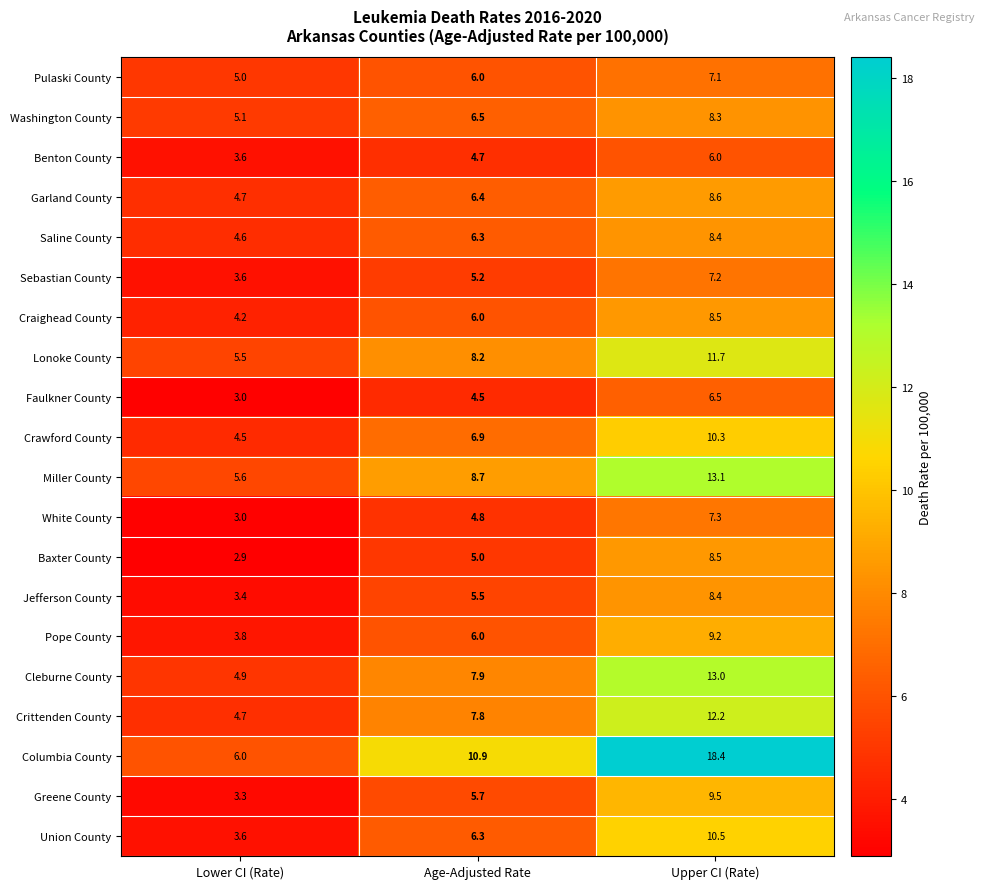

Which category has the lowest value across all series?

Lower CI (Rate)